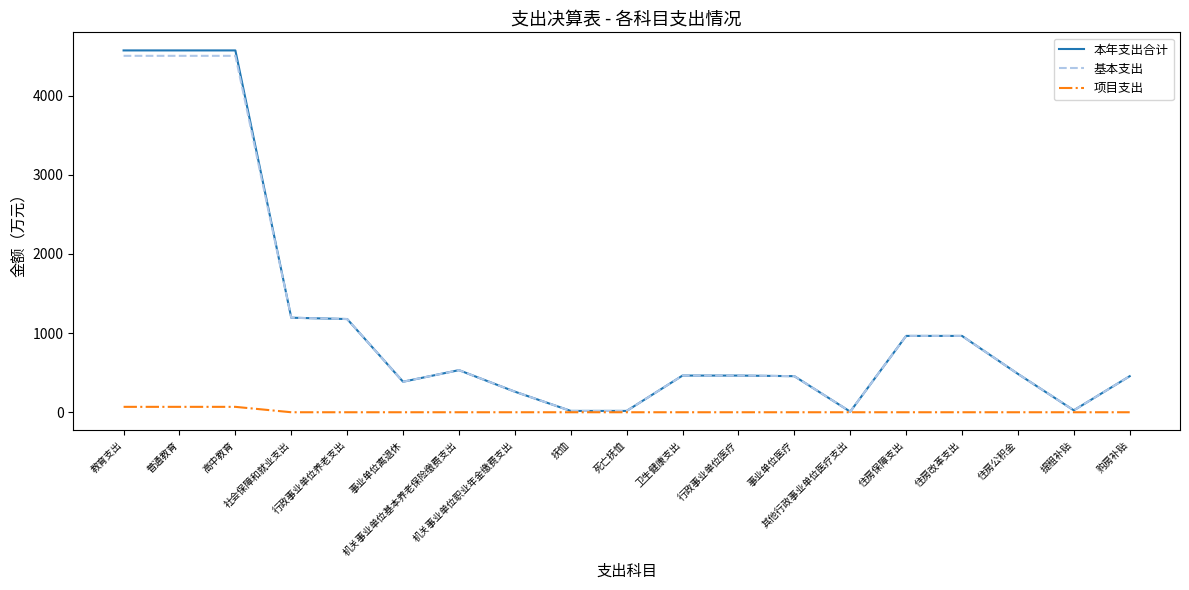

What is the maximum value shown in the chart?

4569.8